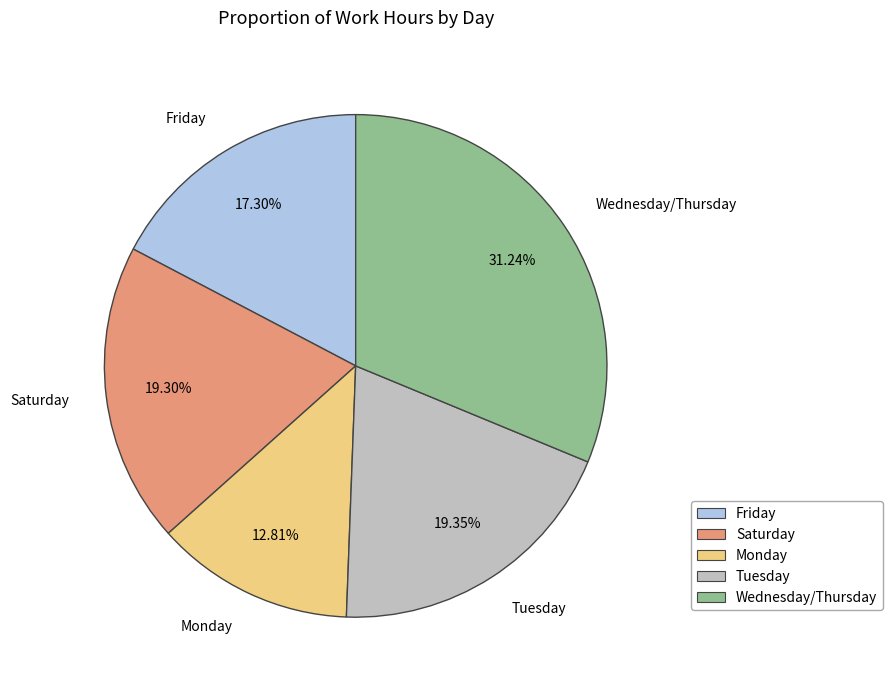

Which slice is the smallest?

Monday